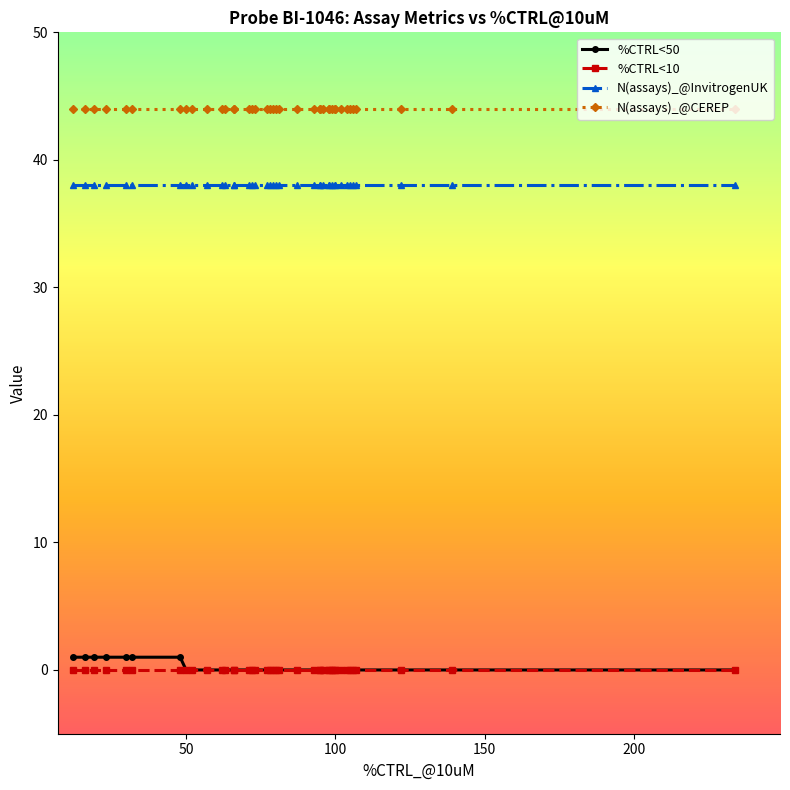

What is the difference between the maximum and minimum values in the %CTRL<50 series?

1